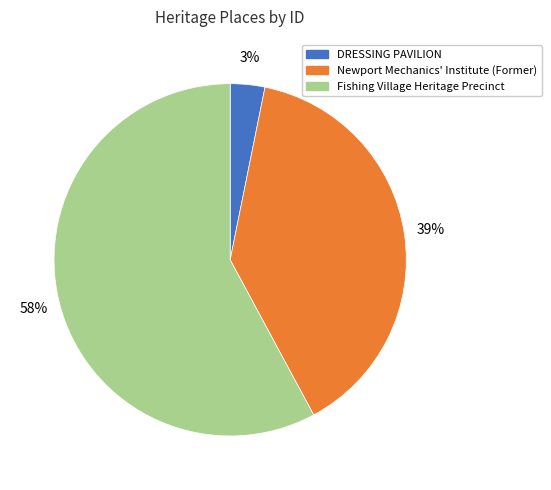

Between Fishing Village Heritage Precinct and DRESSING PAVILION, which is larger?

Fishing Village Heritage Precinct